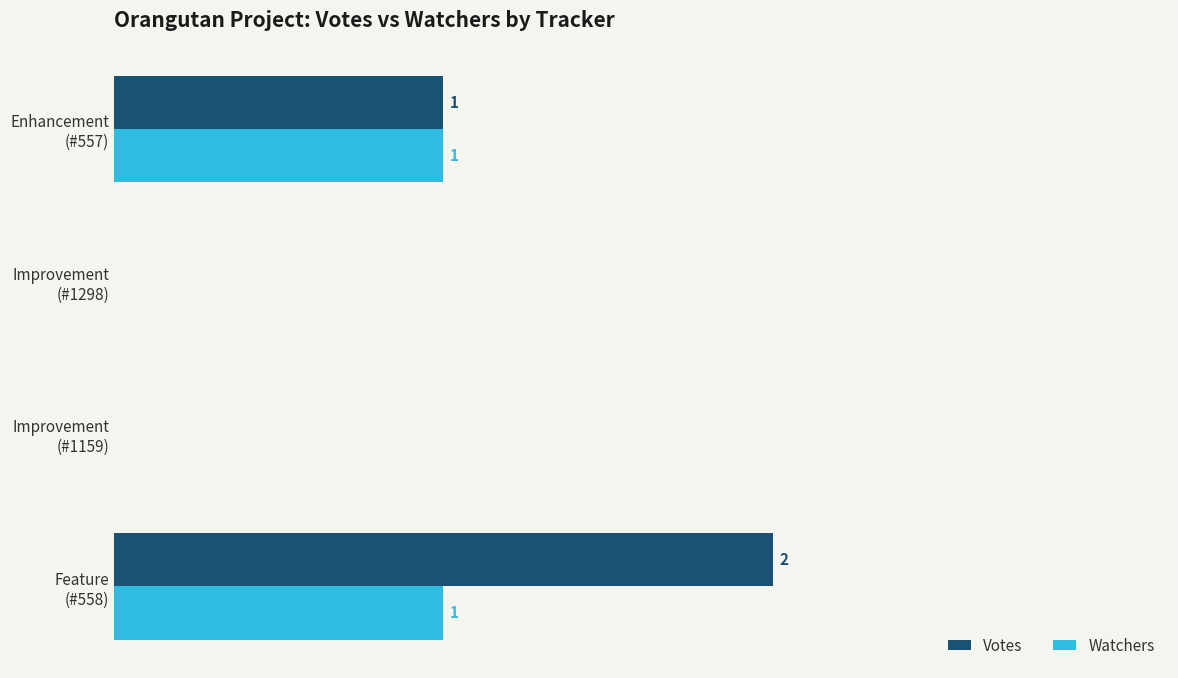

What are all the series names shown in the legend?

Votes, Watchers